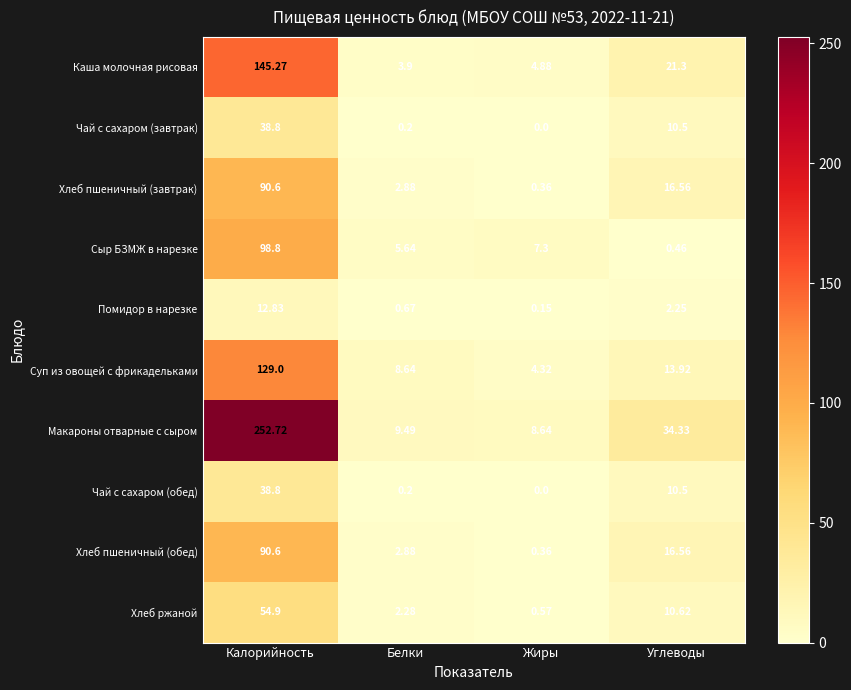

List the labels in order of Макароны отварные с сыром value, smallest first.

Жиры, Белки, Углеводы, Калорийность